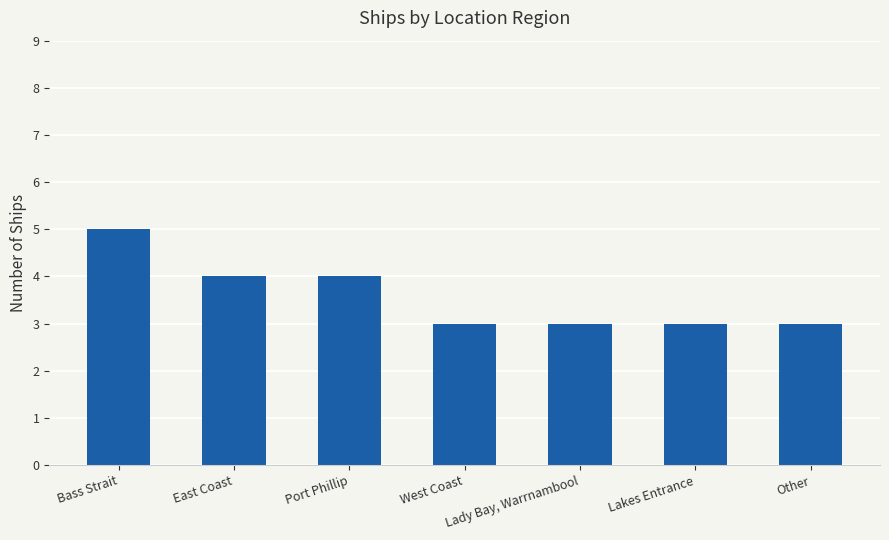

Read the value at Bass Strait.

5